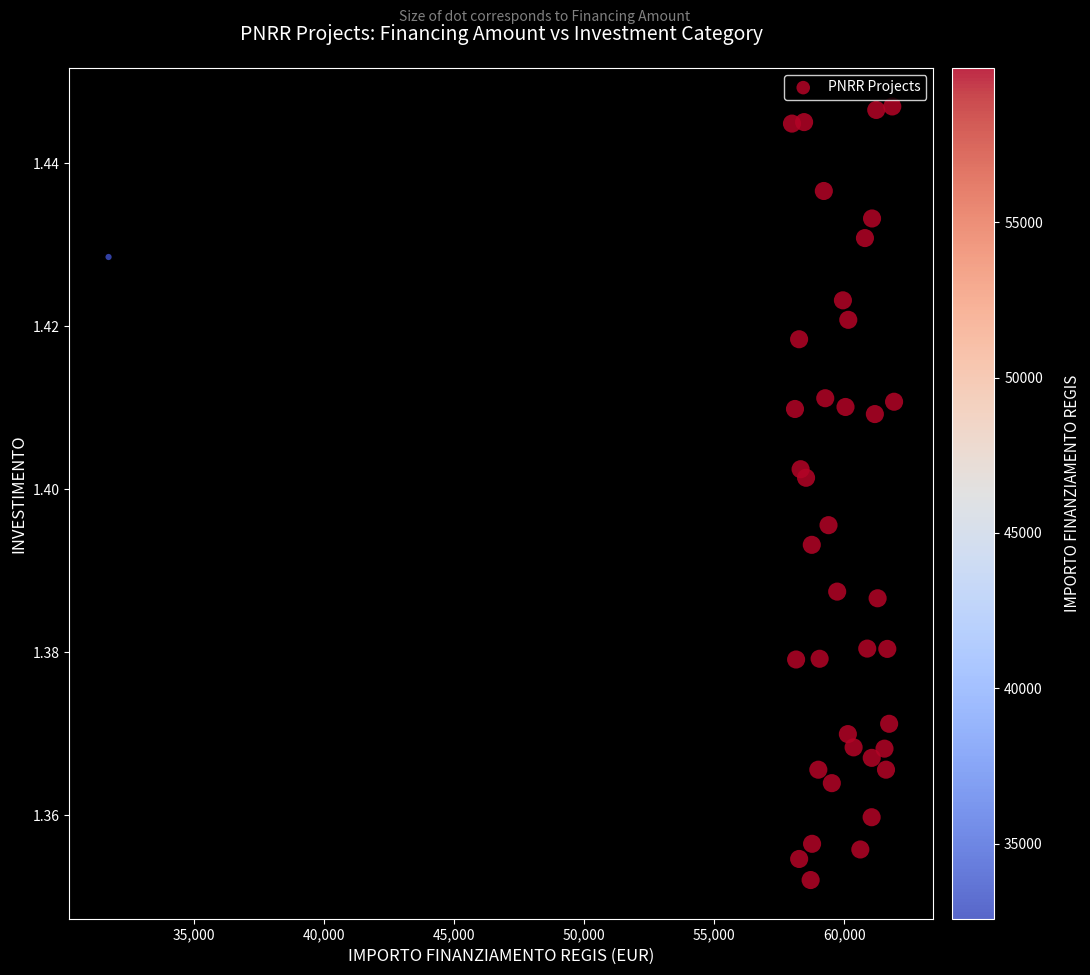

What is the range of X values (max minus min)?

30200.8